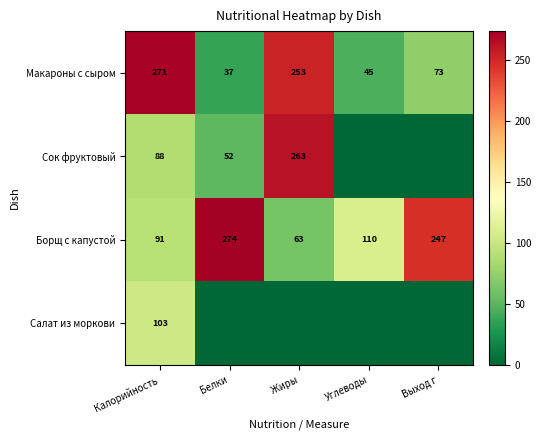

Is it true that Макароны с сыром equals 271 at Калорийность?

True